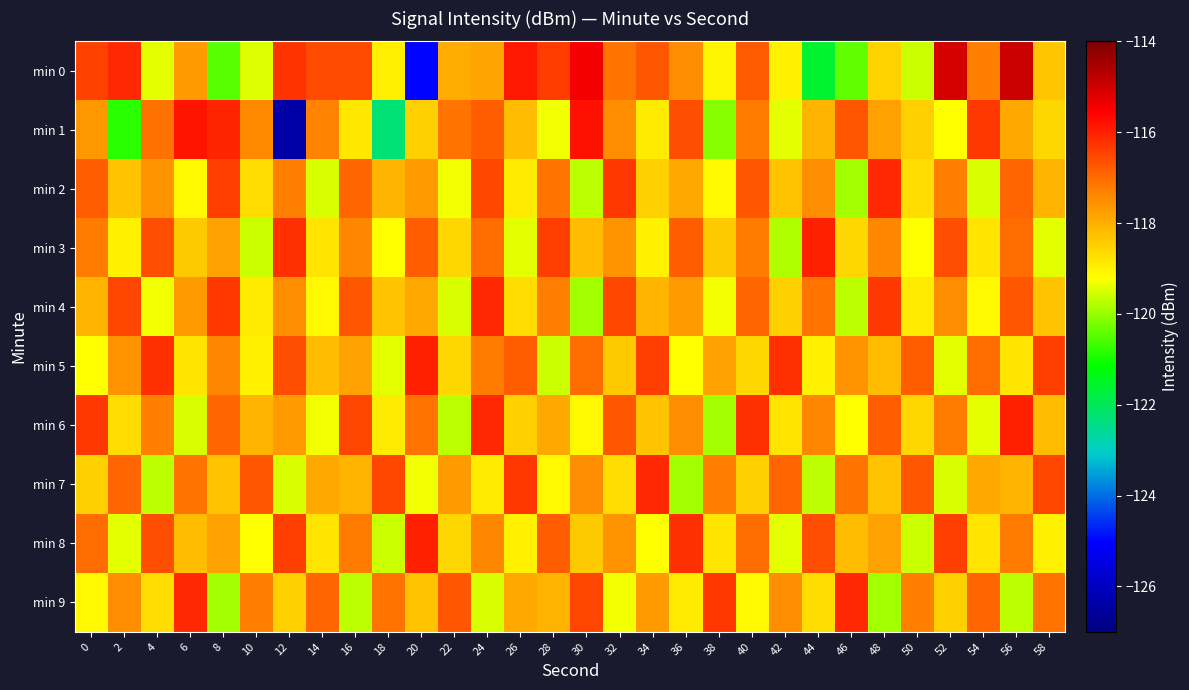

Reading left to right, what are all the values shown in this chart?

min 0: 0=-116.5	2=-116.1	4=-119.4	6=-117.7	8=-120.5	10=-119.4	12=-116.3	14=-116.6	16=-116.6	18=-118.9	20=-125.0	22=-117.9	24=-117.8	26=-115.9	28=-116.4	30=-115.4	32=-117.1	34=-116.7	36=-117.5	38=-119.0	40=-116.7	42=-119.0	44=-121.6	46=-120.4	48=-118.6	50=-119.6	52=-115.0	54=-117.3	56=-115.0	58=-118.4
min 1: 0=-117.6	2=-120.8	4=-117.1	6=-115.8	8=-116.1	10=-117.4	12=-126.4	14=-117.3	16=-118.9	18=-122.3	20=-118.5	22=-117.1	24=-116.8	26=-118.2	28=-119.3	30=-115.8	32=-117.5	34=-118.9	36=-116.6	38=-120.1	40=-117.2	42=-119.4	44=-118.1	46=-116.7	48=-117.8	50=-118.5	52=-119.2	54=-116.3	56=-117.9	58=-118.6
min 2: 0=-116.8	2=-118.3	4=-117.6	6=-119.1	8=-116.4	10=-118.7	12=-117.3	14=-119.5	16=-116.9	18=-118.1	20=-117.7	22=-119.3	24=-116.5	26=-118.9	28=-117.1	30=-119.7	32=-116.3	34=-118.5	36=-117.9	38=-119.1	40=-116.7	42=-118.3	44=-117.5	46=-119.9	48=-116.1	50=-118.7	52=-117.3	54=-119.5	56=-116.9	58=-118.1
min 3: 0=-117.2	2=-119.0	4=-116.6	6=-118.4	8=-117.8	10=-119.6	12=-116.2	14=-118.8	16=-117.4	18=-119.2	20=-116.8	22=-118.6	24=-117.0	26=-119.4	28=-116.4	30=-118.2	32=-117.6	34=-119.0	36=-116.8	38=-118.4	40=-117.2	42=-119.8	44=-116.0	46=-118.6	48=-117.4	50=-119.2	52=-116.6	54=-118.8	56=-117.0	58=-119.4
min 4: 0=-118.1	2=-116.5	4=-119.3	6=-117.7	8=-116.3	10=-118.9	12=-117.5	14=-119.1	16=-116.7	18=-118.3	20=-117.9	22=-119.5	24=-116.1	26=-118.7	28=-117.3	30=-119.9	32=-116.5	34=-118.1	36=-117.7	38=-119.3	40=-116.9	42=-118.5	44=-117.1	46=-119.7	48=-116.3	50=-118.9	52=-117.5	54=-119.1	56=-116.7	58=-118.3
min 5: 0=-119.2	2=-117.6	4=-116.2	6=-118.8	8=-117.4	10=-119.0	12=-116.6	14=-118.2	16=-117.8	18=-119.4	20=-116.0	22=-118.6	24=-117.2	26=-116.8	28=-119.6	30=-117.0	32=-118.4	34=-116.4	36=-119.2	38=-117.8	40=-118.6	42=-116.2	44=-119.0	46=-117.6	48=-118.2	50=-116.8	52=-119.4	54=-117.0	56=-118.8	58=-116.4
min 6: 0=-116.3	2=-118.7	4=-117.3	6=-119.5	8=-116.9	10=-118.1	12=-117.7	14=-119.3	16=-116.5	18=-118.9	20=-117.1	22=-119.7	24=-116.1	26=-118.5	28=-117.9	30=-119.1	32=-116.7	34=-118.3	36=-117.5	38=-119.9	40=-116.2	42=-118.8	44=-117.4	46=-119.2	48=-116.8	50=-118.6	52=-117.2	54=-119.4	56=-116.0	58=-118.2
min 7: 0=-118.5	2=-116.9	4=-119.7	6=-117.1	8=-118.3	10=-116.7	12=-119.5	14=-117.9	16=-118.1	18=-116.5	20=-119.3	22=-117.7	24=-118.9	26=-116.3	28=-119.1	30=-117.5	32=-118.7	34=-116.1	36=-119.9	38=-117.3	40=-118.5	42=-116.9	44=-119.7	46=-117.1	48=-118.3	50=-116.7	52=-119.5	54=-117.9	56=-118.1	58=-116.5
min 8: 0=-117.0	2=-119.4	4=-116.6	6=-118.2	8=-117.8	10=-119.2	12=-116.4	14=-118.8	16=-117.2	18=-119.6	20=-116.0	22=-118.6	24=-117.4	26=-119.0	28=-116.8	30=-118.4	32=-117.6	34=-119.2	36=-116.2	38=-118.8	40=-117.0	42=-119.4	44=-116.6	46=-118.2	48=-117.8	50=-119.6	52=-116.4	54=-118.8	56=-117.2	58=-119.0
min 9: 0=-119.1	2=-117.5	4=-118.7	6=-116.1	8=-119.9	10=-117.3	12=-118.5	14=-116.9	16=-119.7	18=-117.1	20=-118.3	22=-116.7	24=-119.5	26=-117.9	28=-118.1	30=-116.5	32=-119.3	34=-117.7	36=-118.9	38=-116.3	40=-119.1	42=-117.5	44=-118.7	46=-116.1	48=-119.9	50=-117.3	52=-118.5	54=-116.9	56=-119.7	58=-117.1